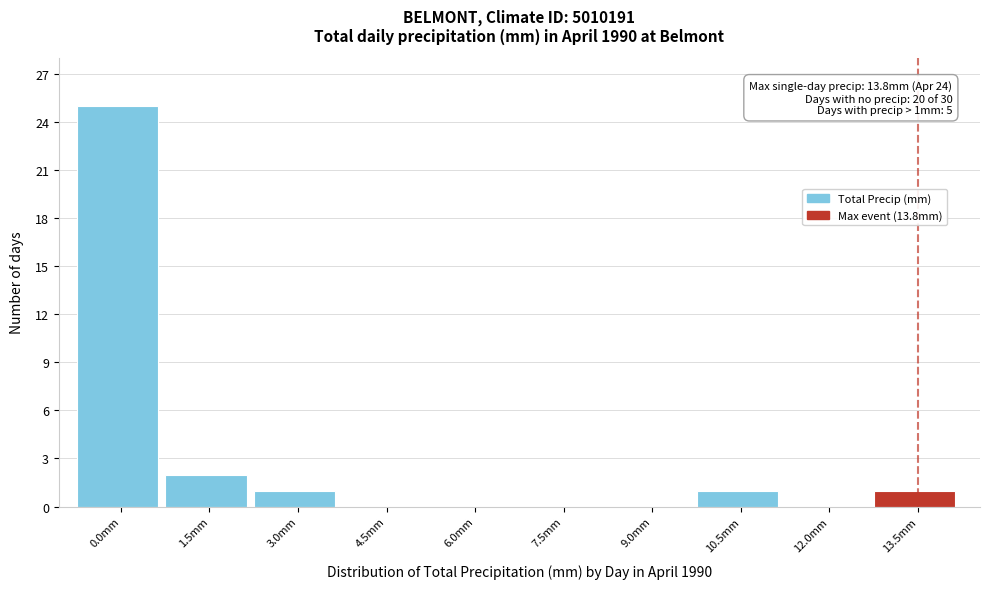

Reading left to right, list all the values displayed in this chart.

0.0mm=25	1.5mm=2	3.0mm=1	4.5mm=0	6.0mm=0	7.5mm=0	9.0mm=0	10.5mm=1	12.0mm=0	13.5mm=1